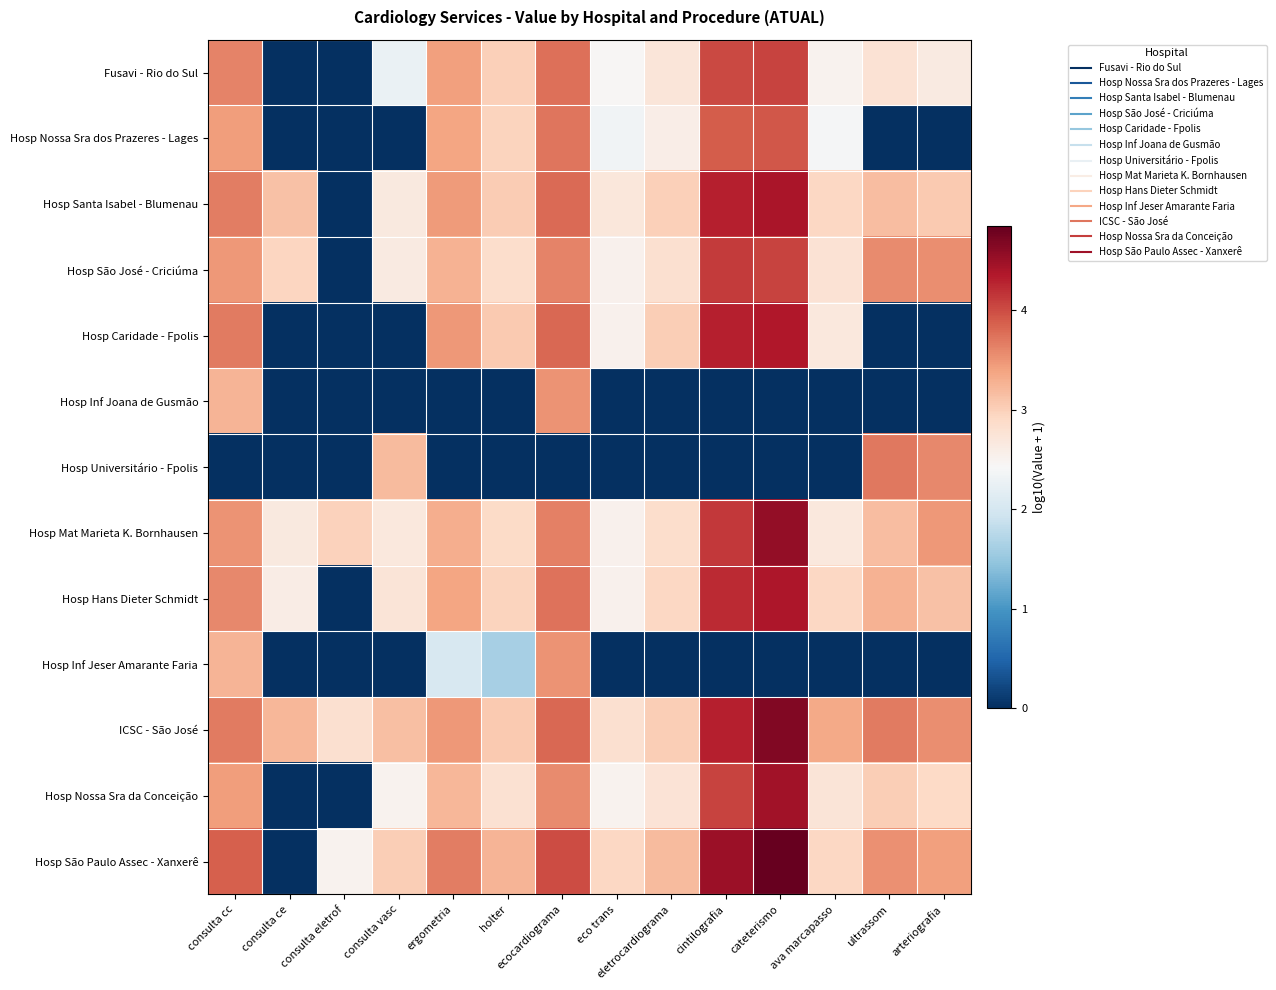

What is the spread (max minus min) of values at ecocardiograma?

4.0